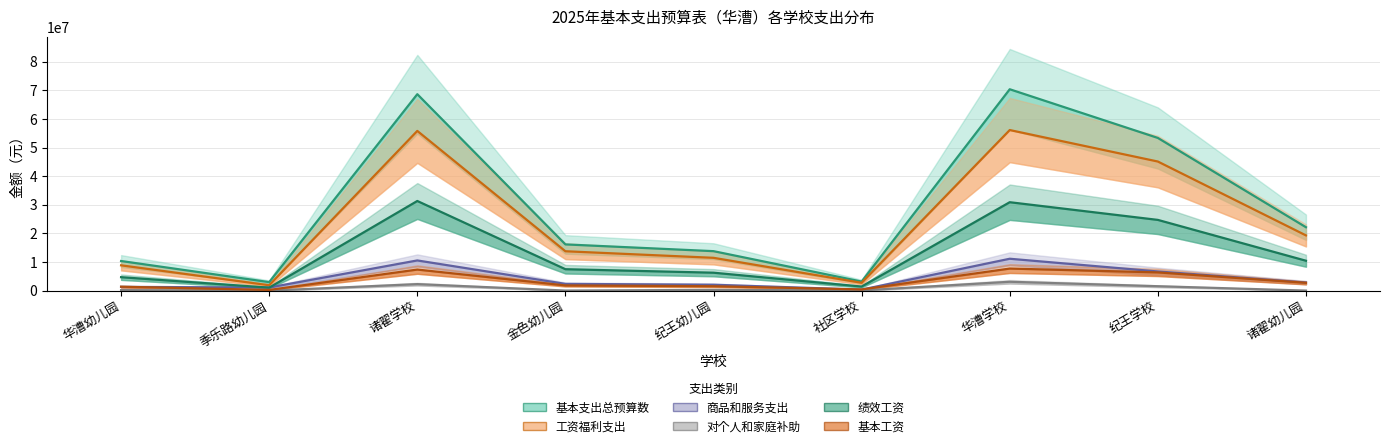

At which category does 商品和服务支出 reach its first local peak?

诸翟学校